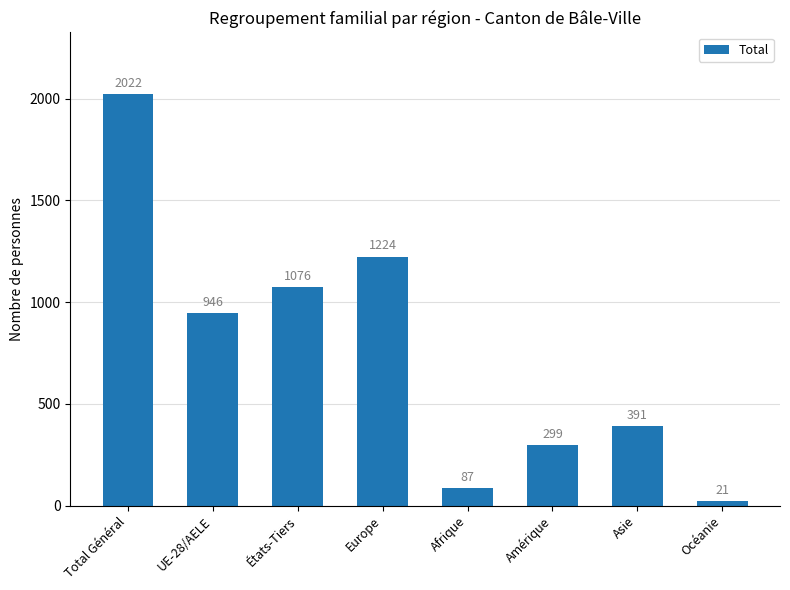

Does the chart contain stacked bars?

No